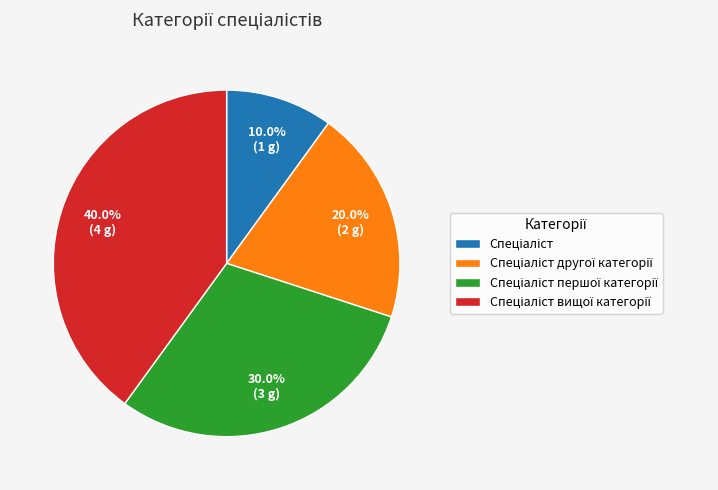

Does any single category account for the majority?

No